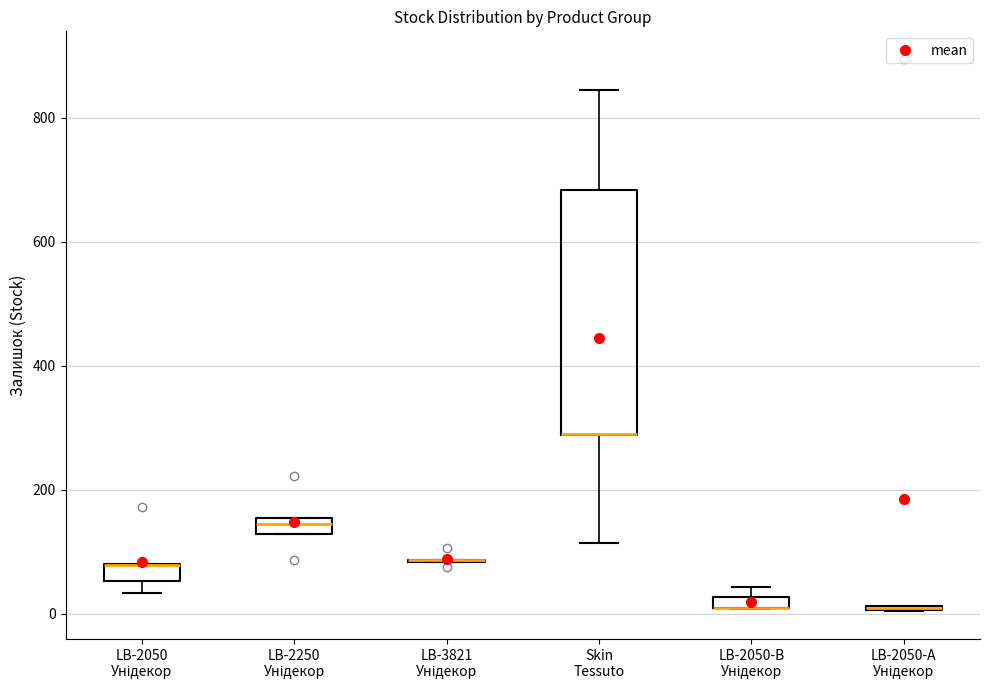

Which box is the tallest, from its lower edge to its upper edge?

Skin Tessuto